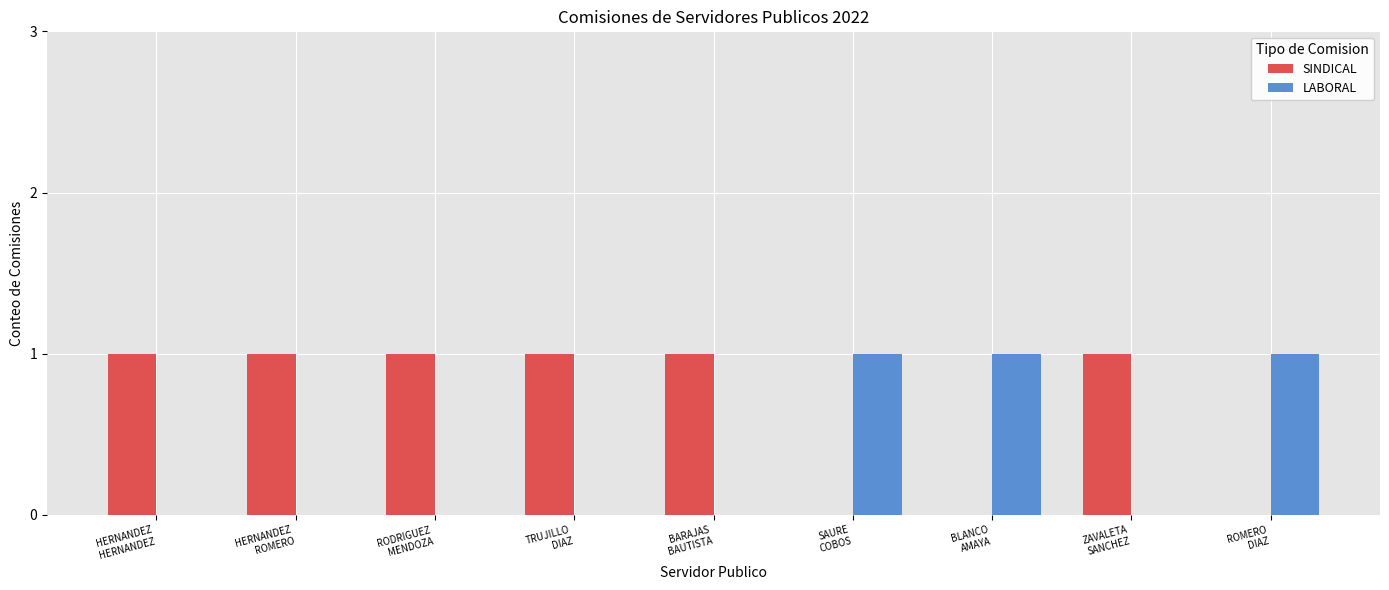

What is the spread (max minus min) of values at HERNANDEZ
HERNANDEZ?

1